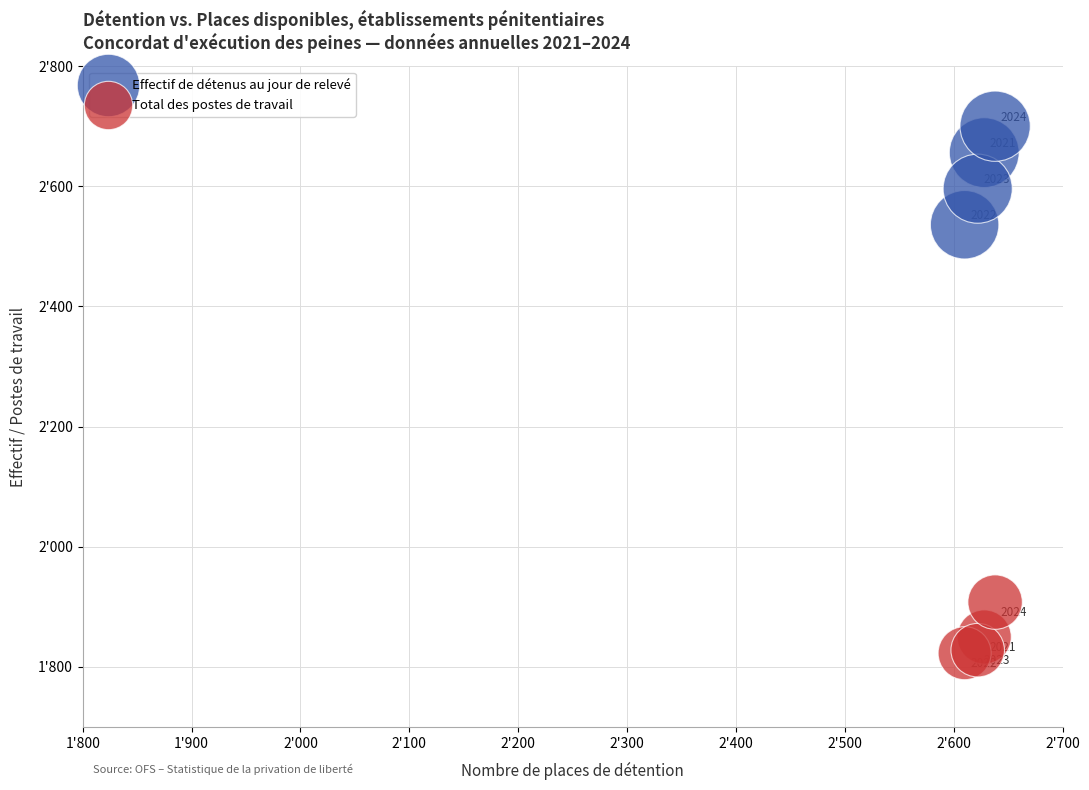

Which series reaches the maximum Y coordinate?

Effectif de détenus au jour de relevé